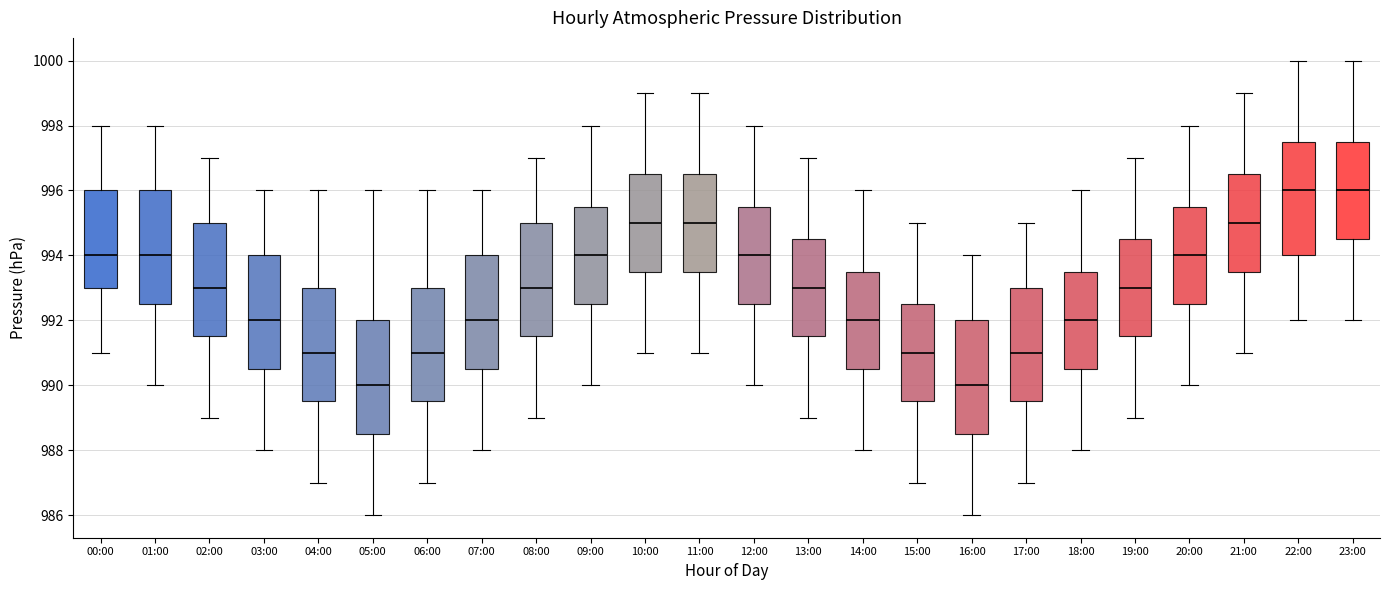

Reading left to right, transcribe this box plot: for each box, give where its median line is, the range the box spans, and where its two whiskers end, as read against the y-axis. The values are not printed on the chart, so give them approximately, as read against the axis.

00:00: median 994.0, box 993.0 to 996.0, whiskers 991.0 to 998.0
01:00: median 994.0, box 992.6 to 996.0, whiskers 990.0 to 998.0
02:00: median 993.0, box 991.6 to 995.0, whiskers 989.0 to 997.0
03:00: median 992.0, box 990.6 to 994.0, whiskers 988.0 to 996.0
04:00: median 991.0, box 989.6 to 993.0, whiskers 987.0 to 996.0
05:00: median 990.0, box 988.6 to 992.0, whiskers 986.0 to 996.0
06:00: median 991.0, box 989.6 to 993.0, whiskers 987.0 to 996.0
07:00: median 992.0, box 990.6 to 994.0, whiskers 988.0 to 996.0
08:00: median 993.0, box 991.6 to 995.0, whiskers 989.0 to 997.0
09:00: median 994.0, box 992.6 to 995.6, whiskers 990.0 to 998.0
10:00: median 995.0, box 993.6 to 996.6, whiskers 991.0 to 999.0
11:00: median 995.0, box 993.6 to 996.6, whiskers 991.0 to 999.0
12:00: median 994.0, box 992.6 to 995.6, whiskers 990.0 to 998.0
13:00: median 993.0, box 991.6 to 994.6, whiskers 989.0 to 997.0
14:00: median 992.0, box 990.6 to 993.6, whiskers 988.0 to 996.0
15:00: median 991.0, box 989.6 to 992.6, whiskers 987.0 to 995.0
16:00: median 990.0, box 988.6 to 992.0, whiskers 986.0 to 994.0
17:00: median 991.0, box 989.6 to 993.0, whiskers 987.0 to 995.0
18:00: median 992.0, box 990.6 to 993.6, whiskers 988.0 to 996.0
19:00: median 993.0, box 991.6 to 994.6, whiskers 989.0 to 997.0
20:00: median 994.0, box 992.6 to 995.6, whiskers 990.0 to 998.0
21:00: median 995.0, box 993.6 to 996.6, whiskers 991.0 to 999.0
22:00: median 996.0, box 994.0 to 997.6, whiskers 992.0 to 1000.0
23:00: median 996.0, box 994.6 to 997.6, whiskers 992.0 to 1000.0